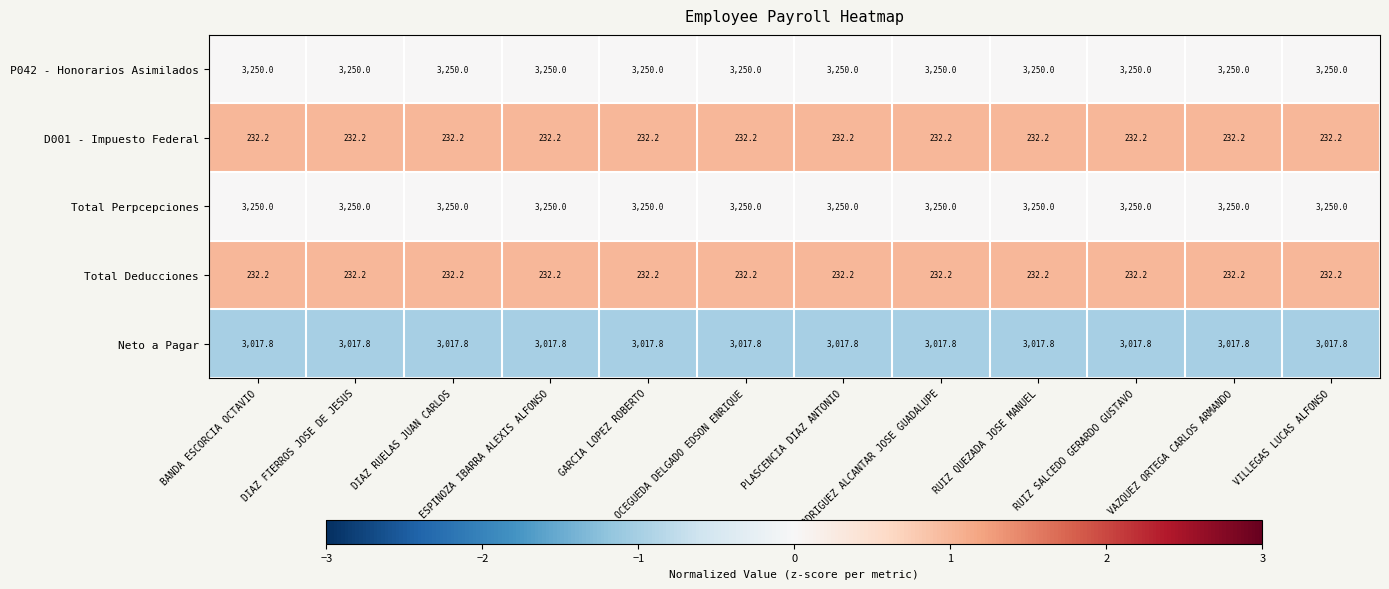

At how many categories does at least one series exceed 785?

12